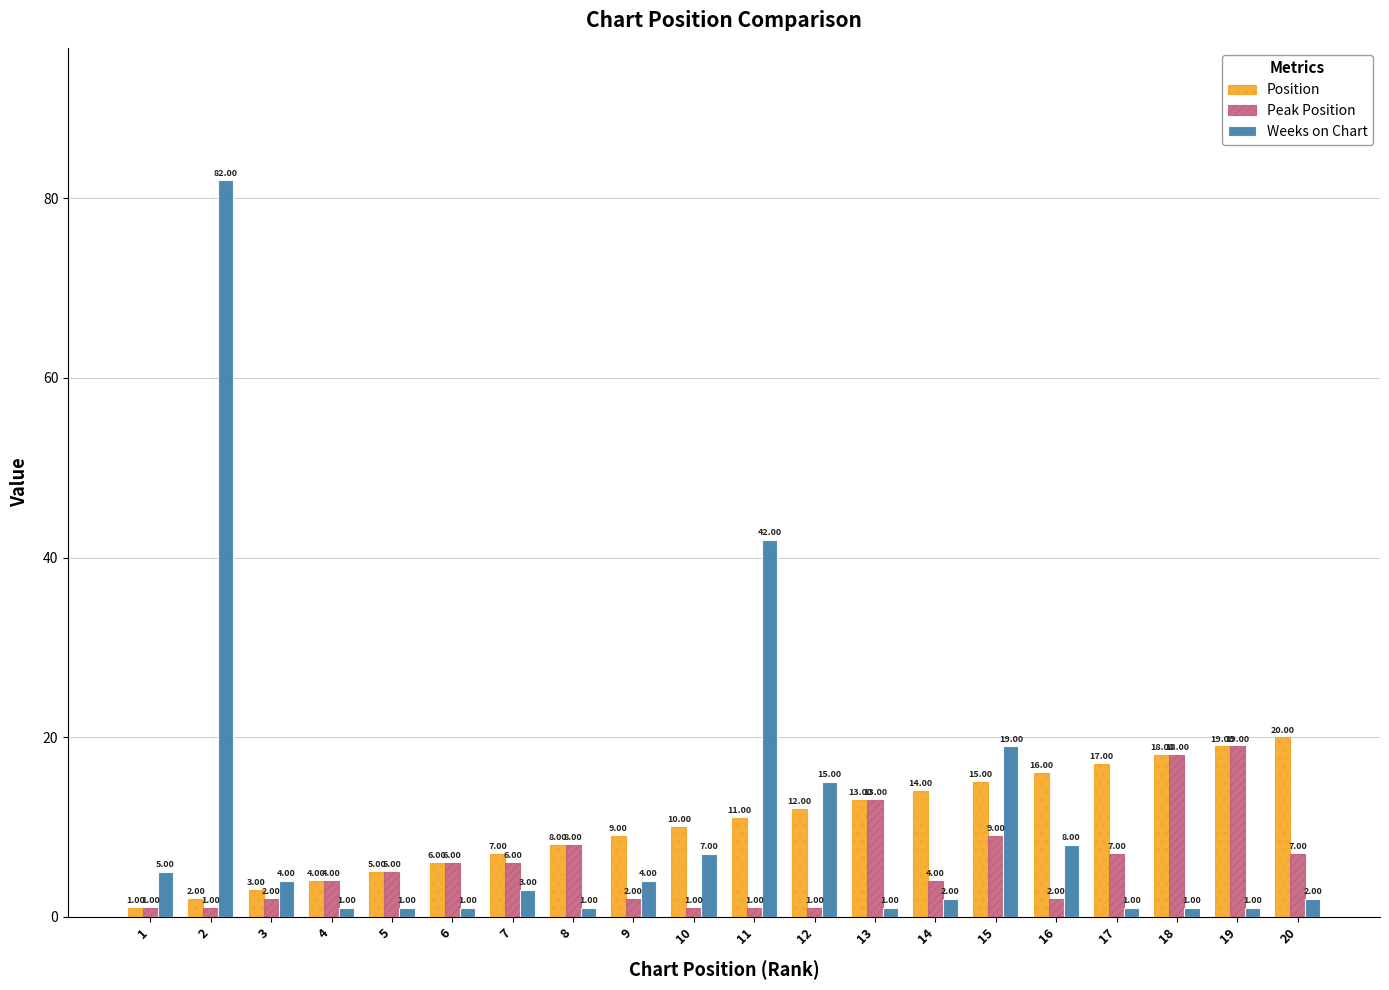

At which label is Position closest to 10?

10